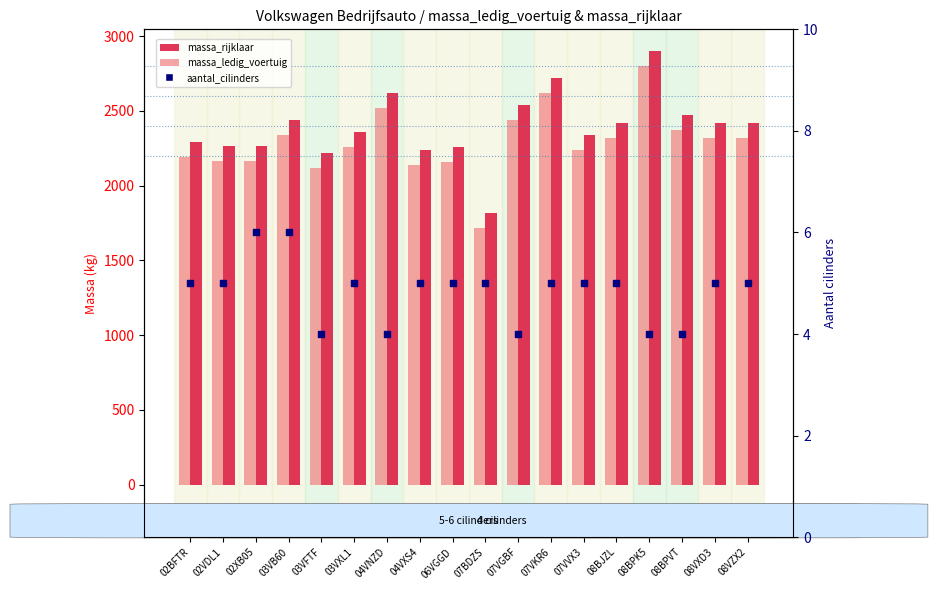

What is the total value across all series at 08VZX2?

4745